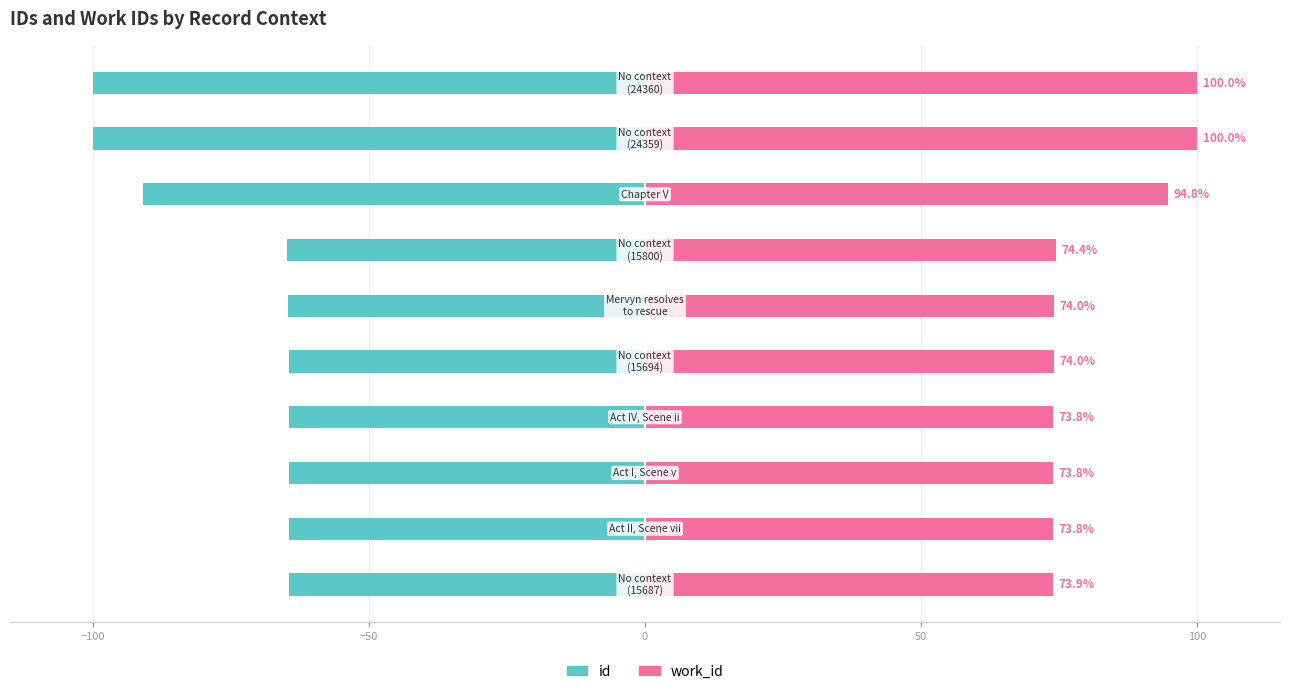

How many data points in work_id are above 74?

4